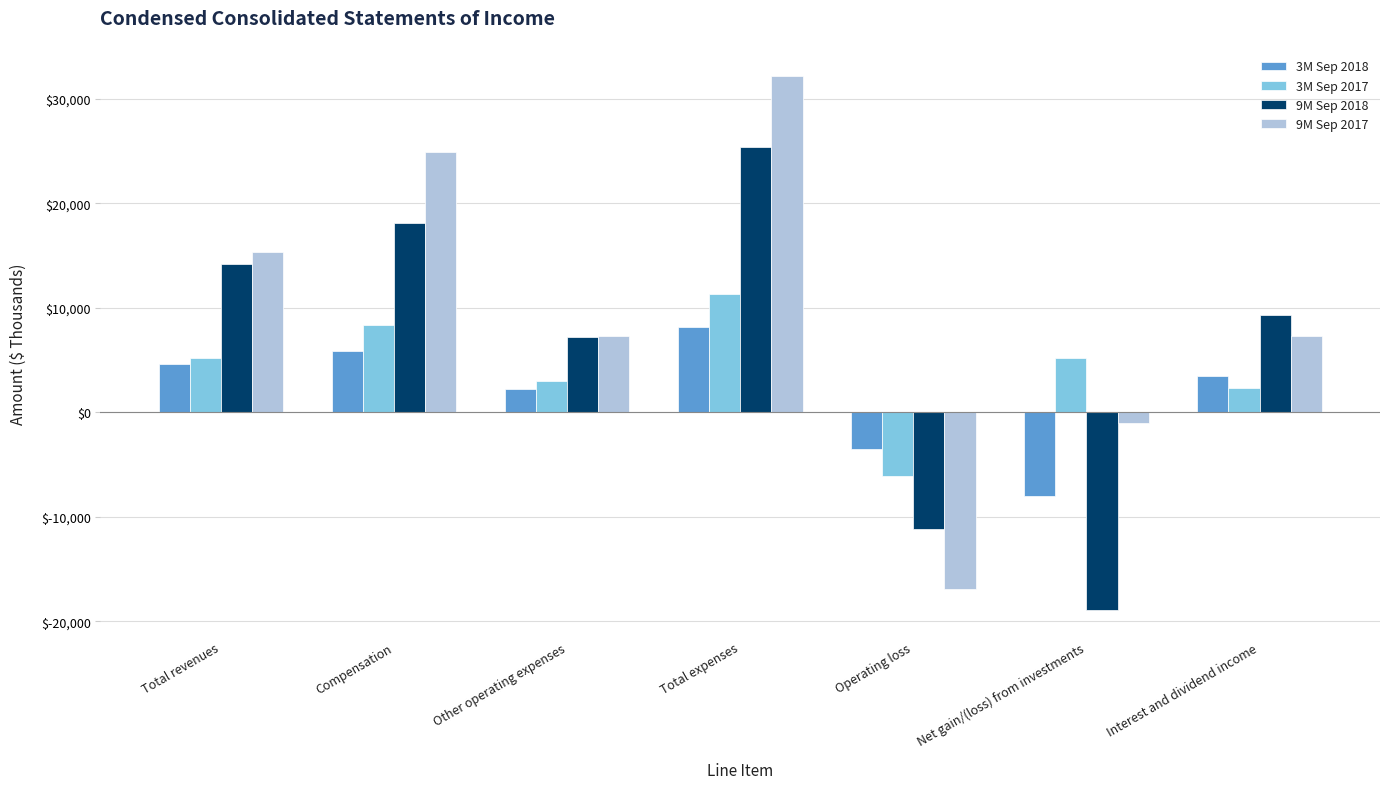

Is it true that 3M Sep 2018 equals 2258 at Other operating expenses?

True